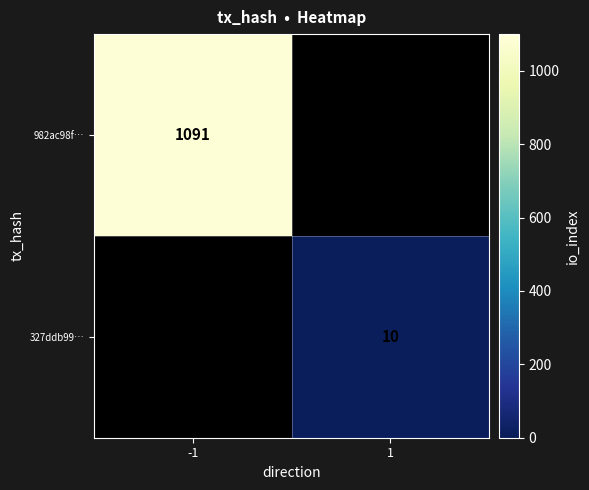

Is it true that 327ddb99… equals 18 at 1?

False